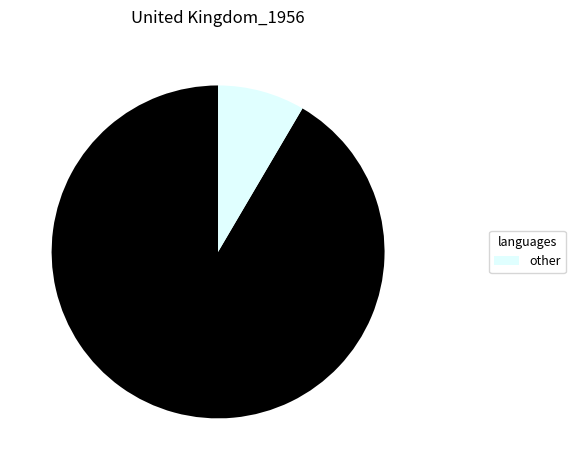

How many slices are in this pie chart?

2